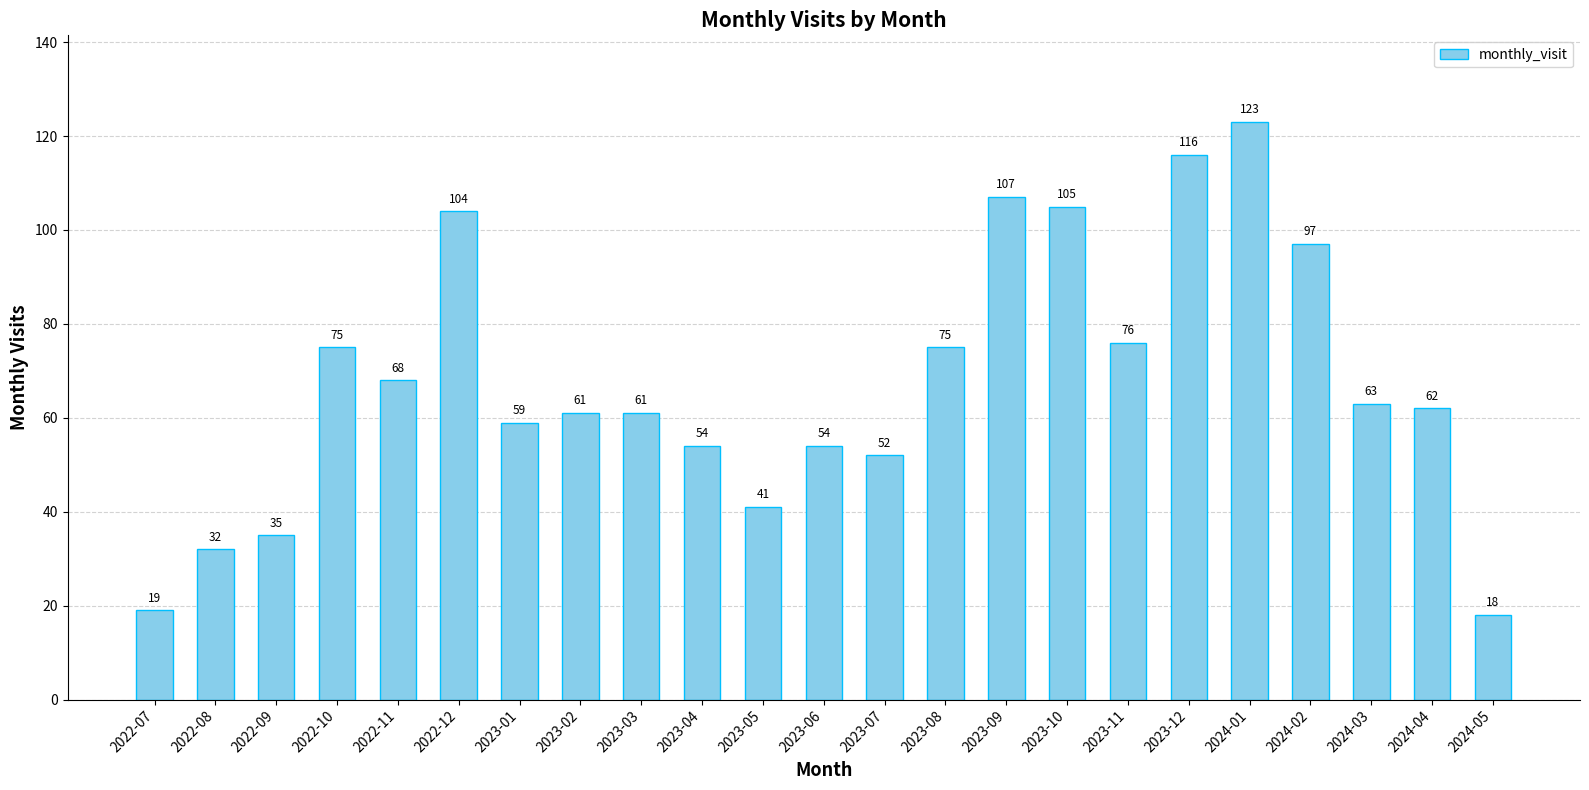

Which has a higher value, 2023-07 or 2024-02?

2024-02